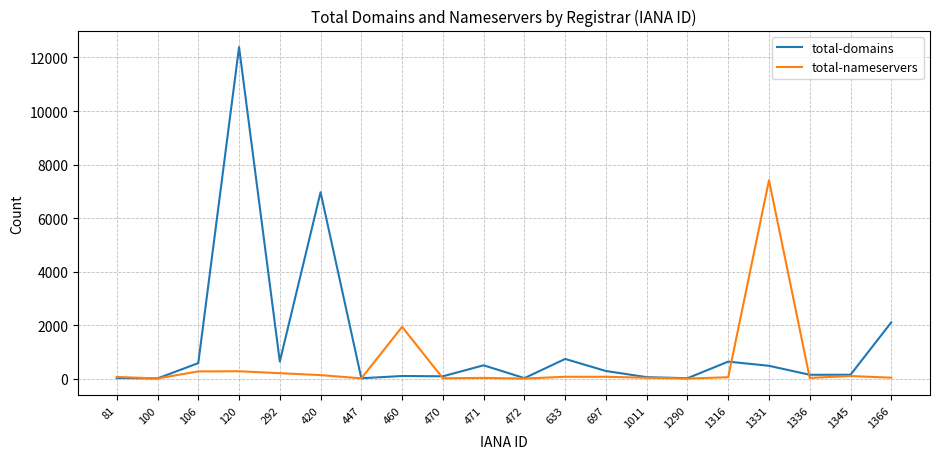

Rank the series by their average value, from lowest to highest.

total-nameservers, total-domains